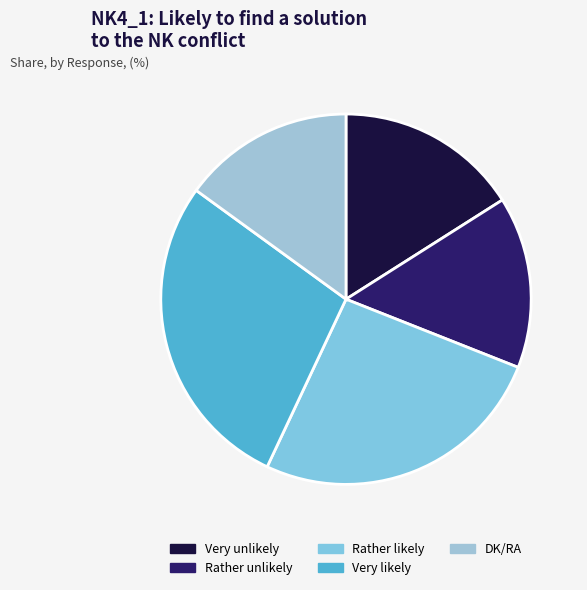

To the nearest percent, what is the combined percentage of Very likely and DK/RA?

43%